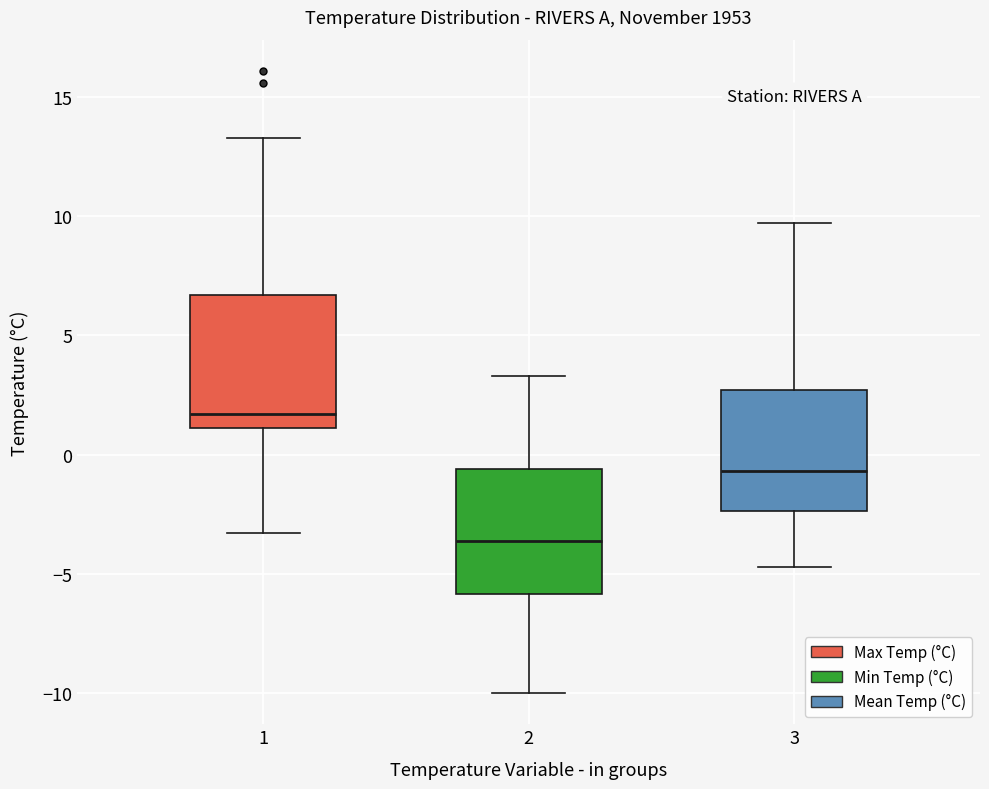

Where does the median line of the box at x = 3 sit on the y-axis? The values are not printed on the chart, so give them approximately, as read against the axis.

-0.5